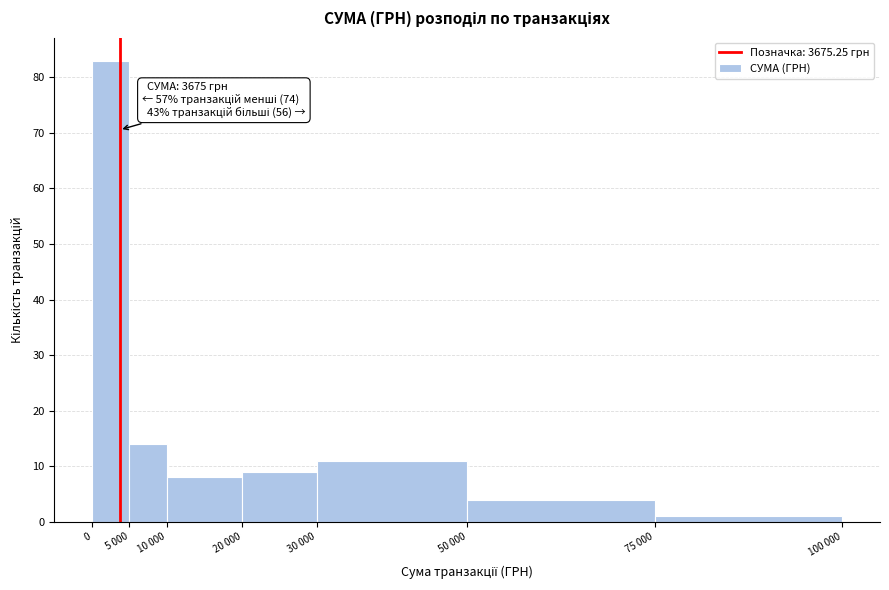

Reading right to left, transcribe all the data shown in this chart.

75 000=1	50 000=4	30 000=11	20 000=9	10 000=8	5 000=14	0=83